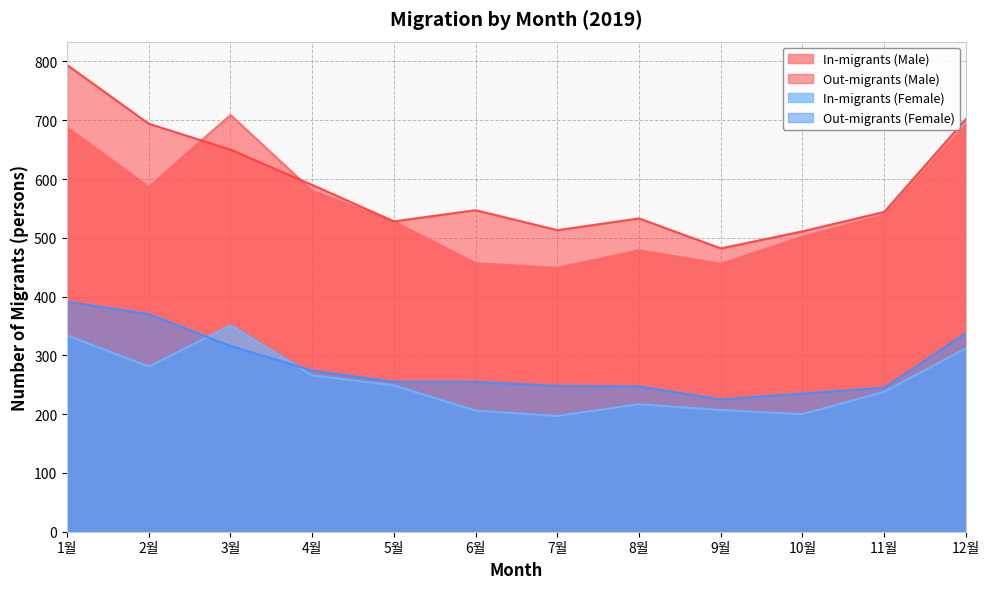

At which label does In-migrants (Female) first exceed 249?

1월